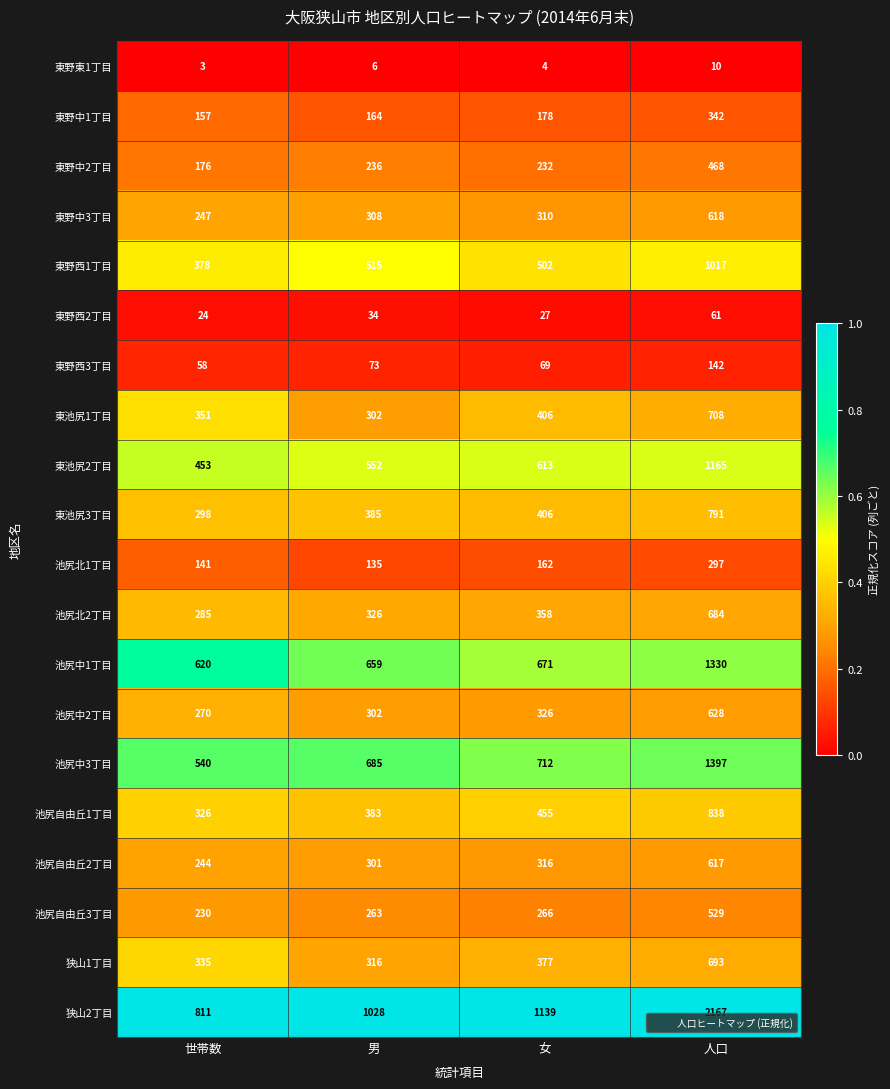

At 人口, list the series in order from largest to smallest.

狭山2丁目, 池尻中3丁目, 池尻中1丁目, 東池尻2丁目, 東野西1丁目, 池尻自由丘1丁目, 東池尻3丁目, 東池尻1丁目, 狭山1丁目, 池尻北2丁目, 池尻中2丁目, 東野中3丁目, 池尻自由丘2丁目, 池尻自由丘3丁目, 東野中2丁目, 東野中1丁目, 池尻北1丁目, 東野西3丁目, 東野西2丁目, 東野東1丁目